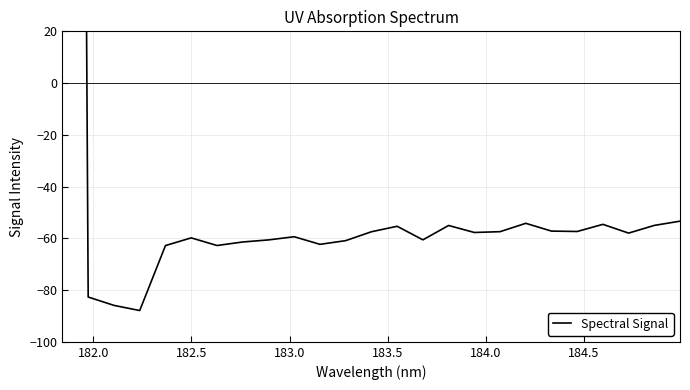

What is the greatest value displayed?

1564.4